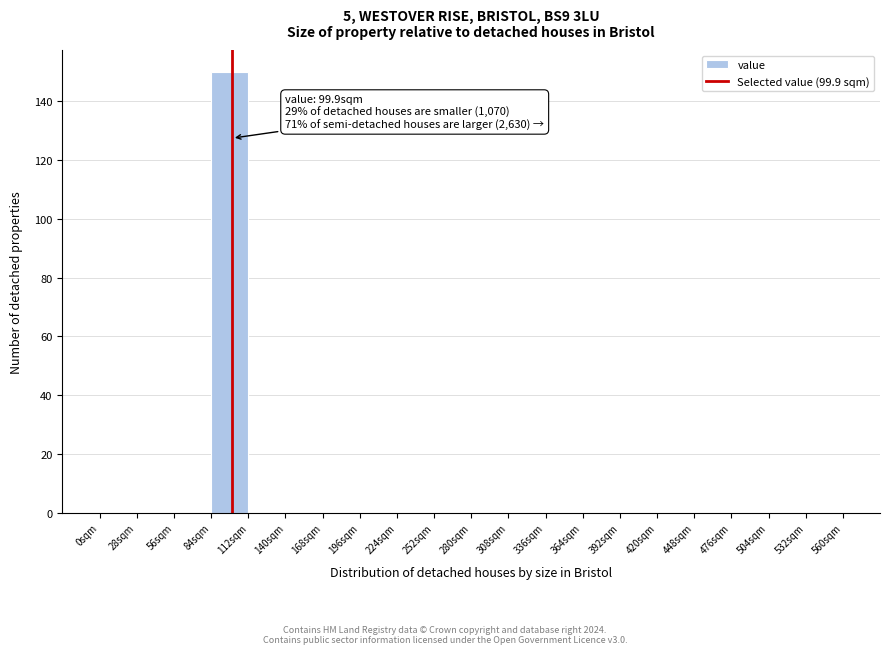

Over which range of the x-axis is the bar tallest?

84 to 112